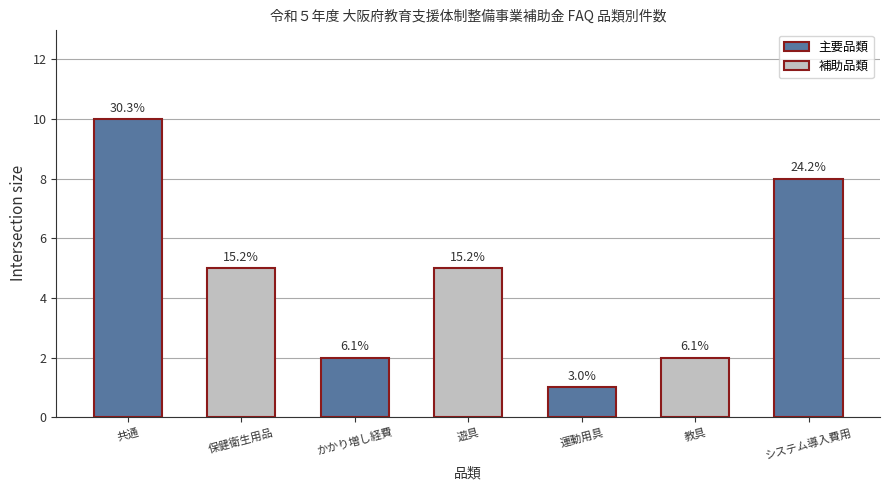

Does the chart contain any negative values?

No